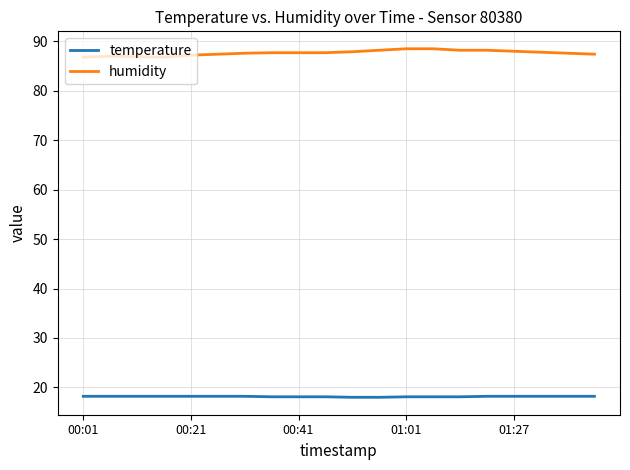

What are all the series names shown in the legend?

temperature, humidity